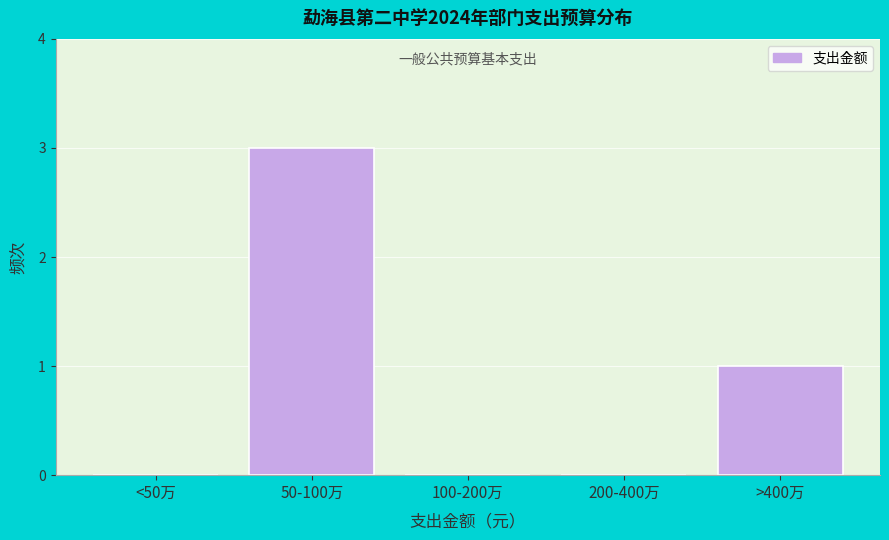

Reading left to right, list all the values displayed in this chart.

<50万=0	50-100万=3	100-200万=0	200-400万=0	>400万=1